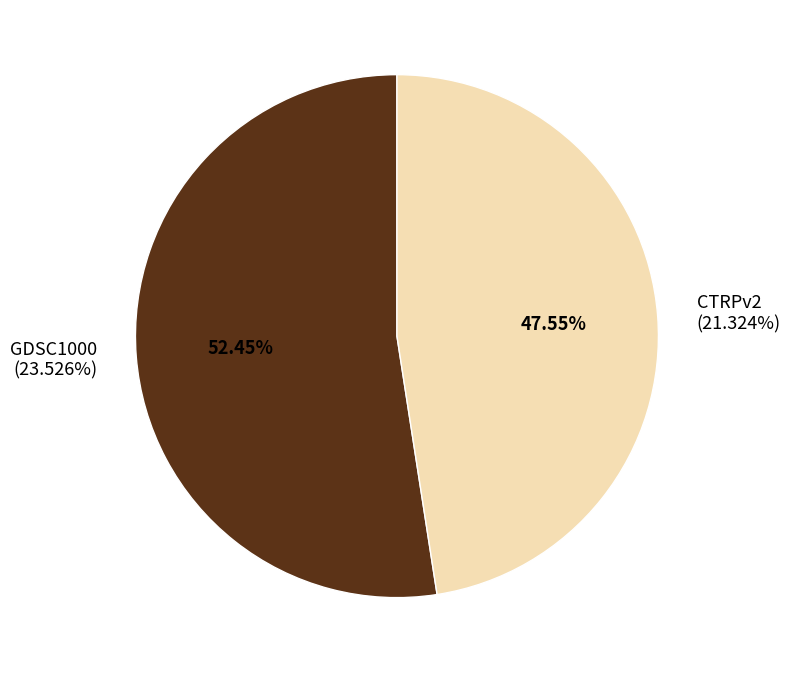

Between CTRPv2 and GDSC1000, which is larger?

GDSC1000